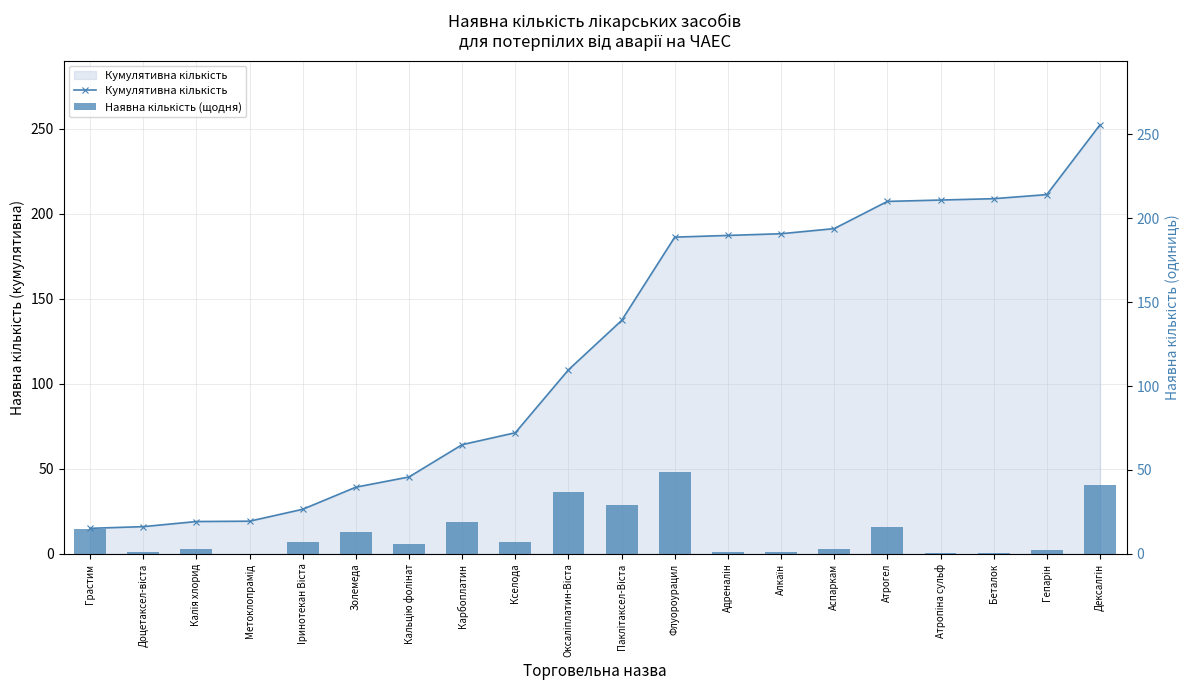

Is the value of Кумулятивна кількість at Грастим greater than the value of Наявна кількість (щодня) at Гепарiн?

Yes